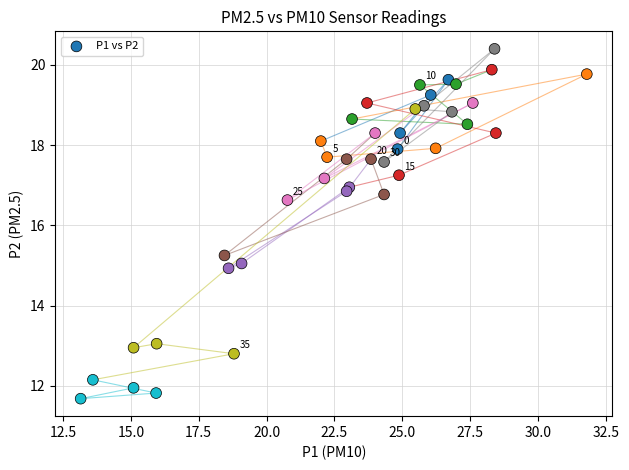

What Y value in the scatter plot is closest to 16?

16.6